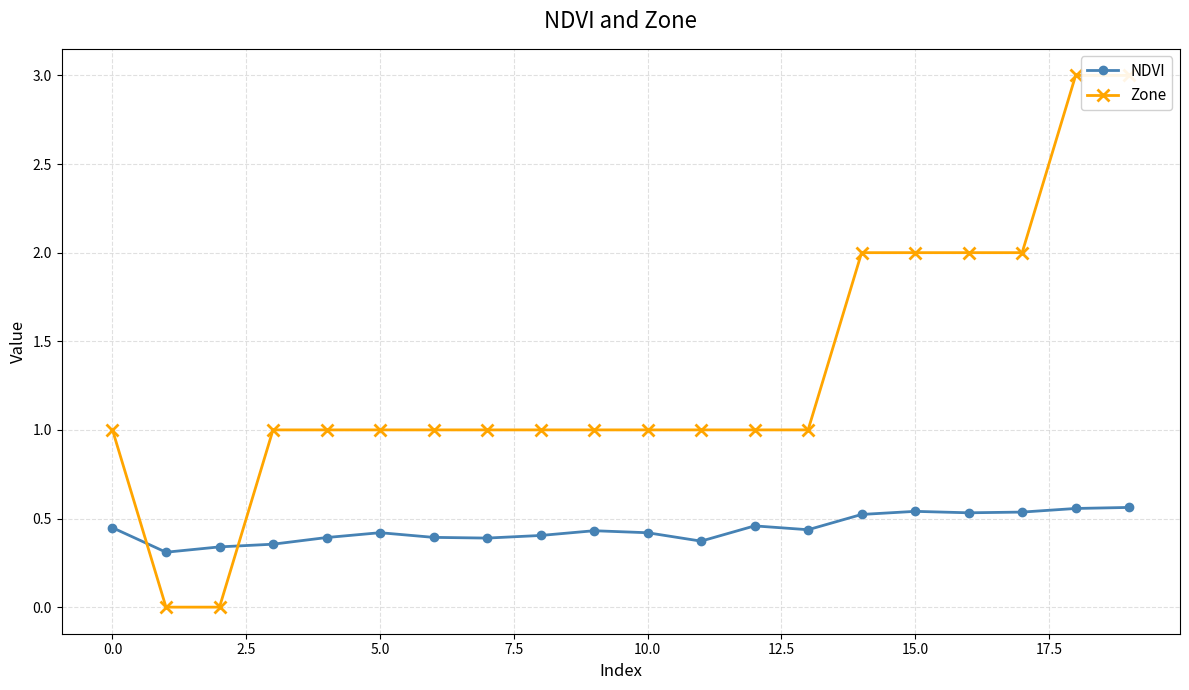

How many NDVI values are between 0 and 1?

20